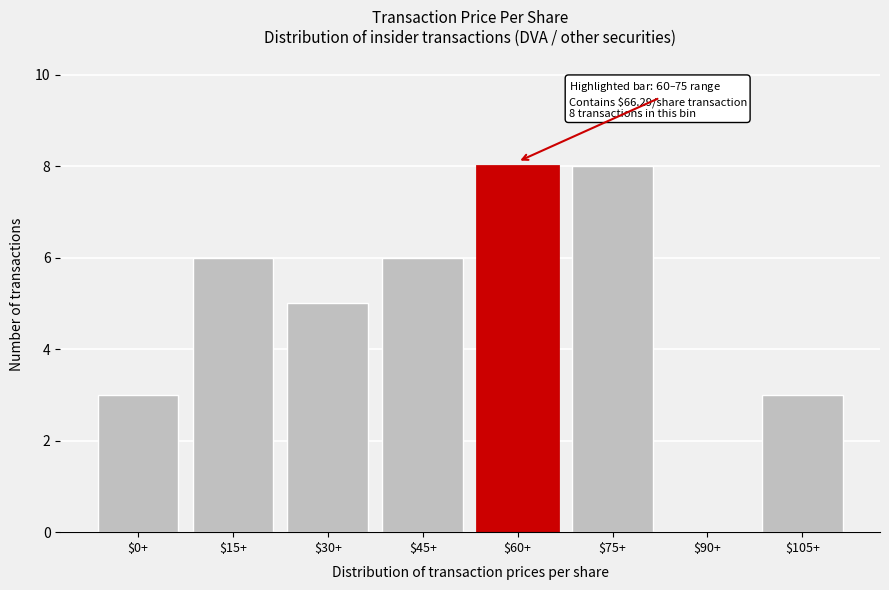

What is the sum of all values?

39